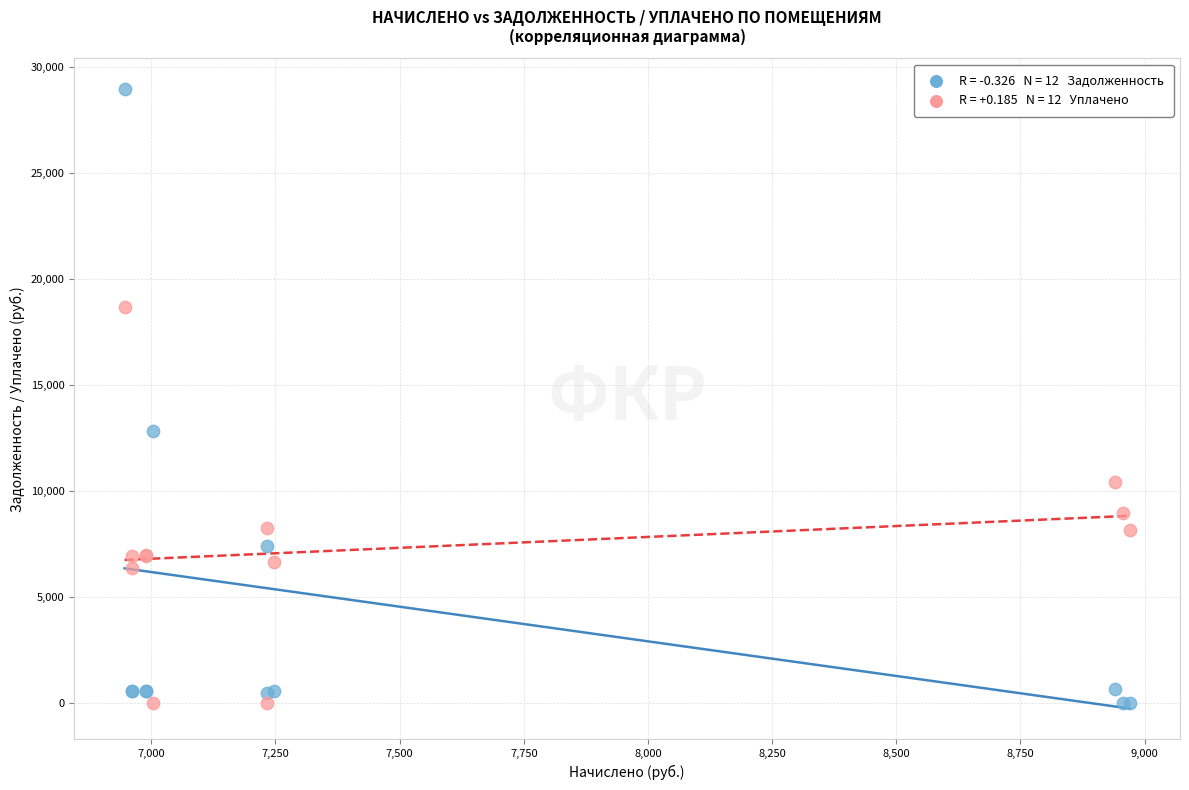

Across all series, what Y value is closest to 14470?

12842.2